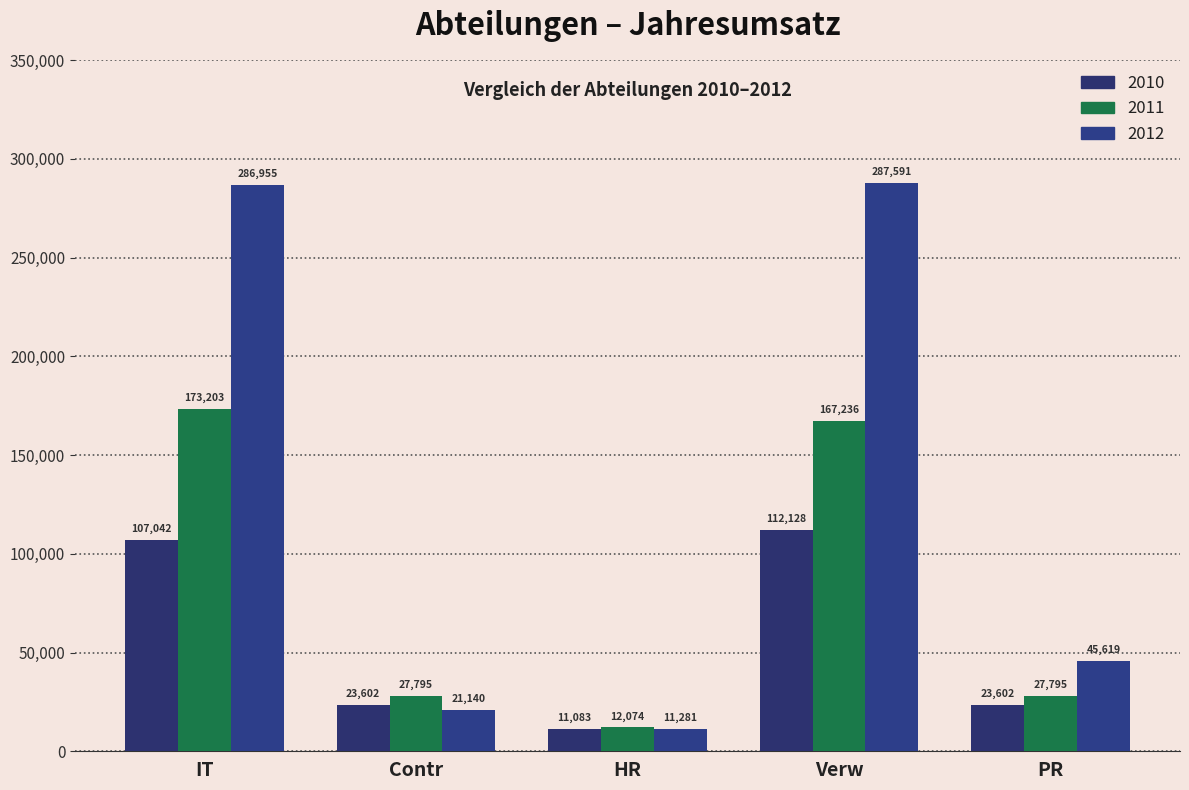

What is the maximum value shown in the chart?

287591